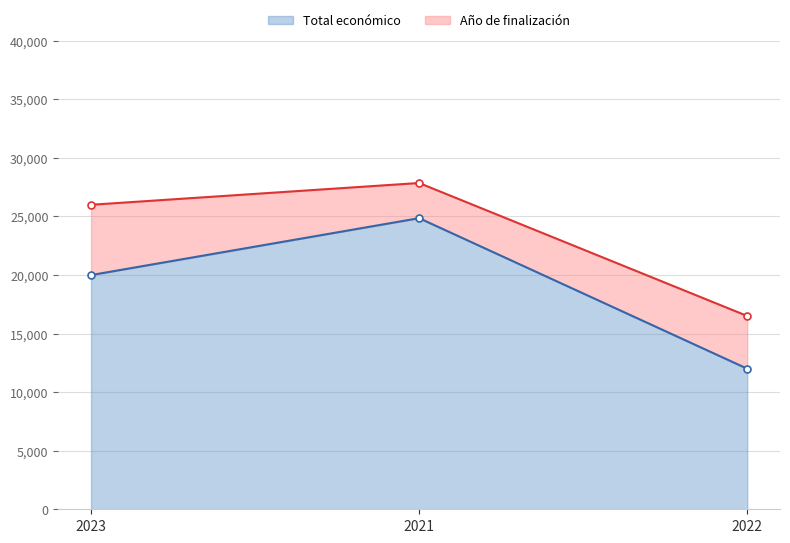

What is the minimum value shown in the chart?

12000